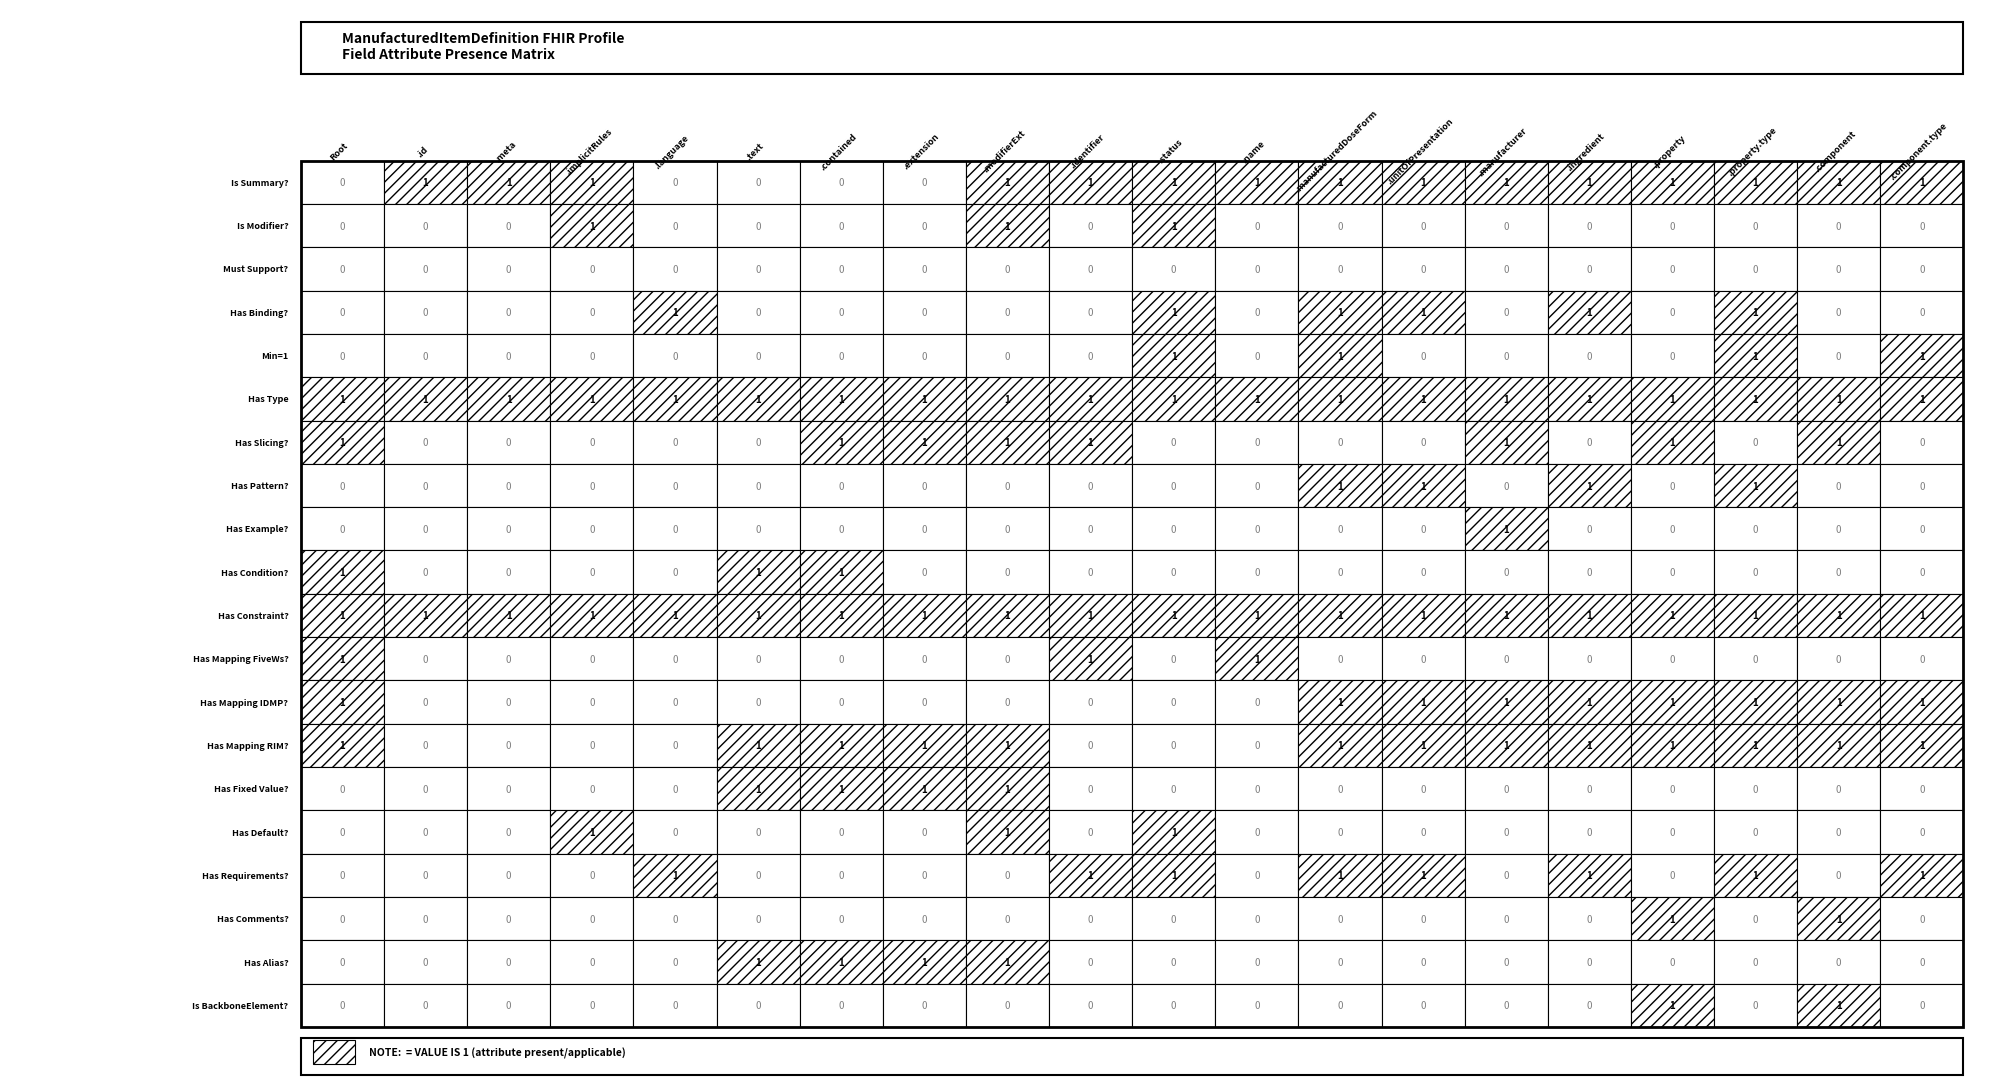

How many distinct data groups are displayed?

20